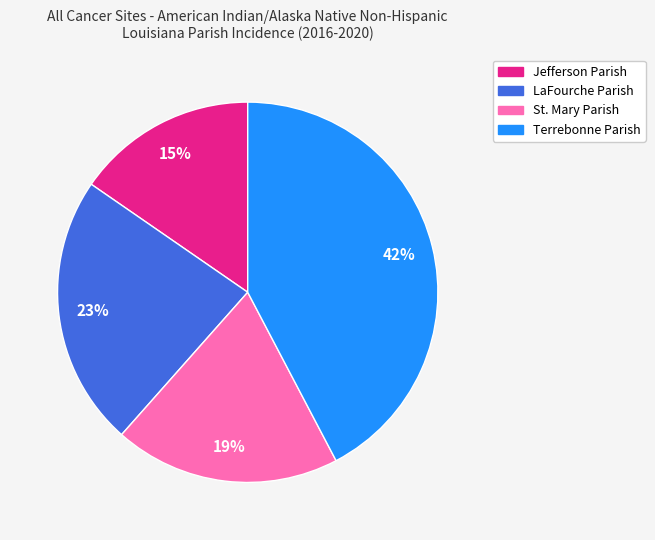

To the nearest percent, what is the difference between the largest and smallest slice percentages?

27%